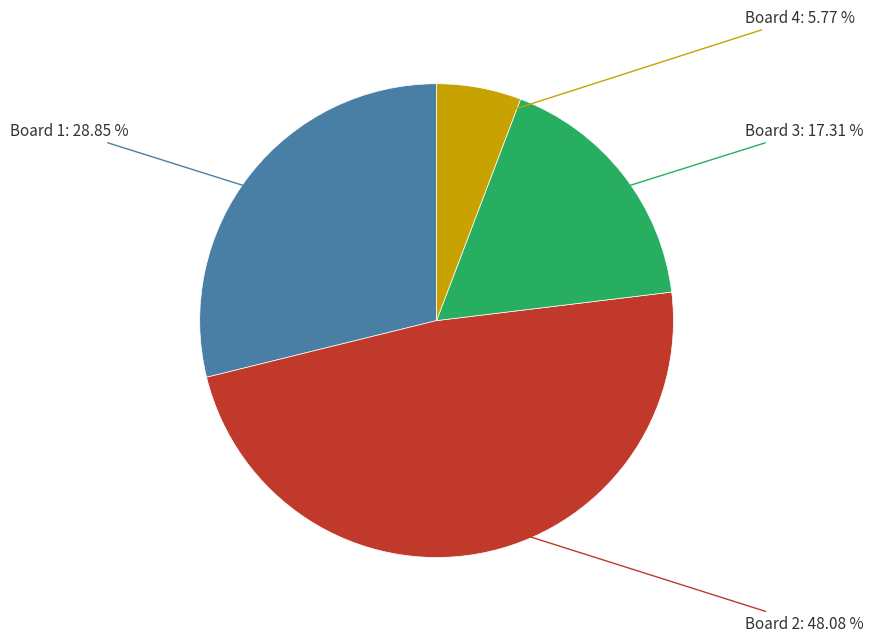

Is there any slice that represents more than half of the pie?

No